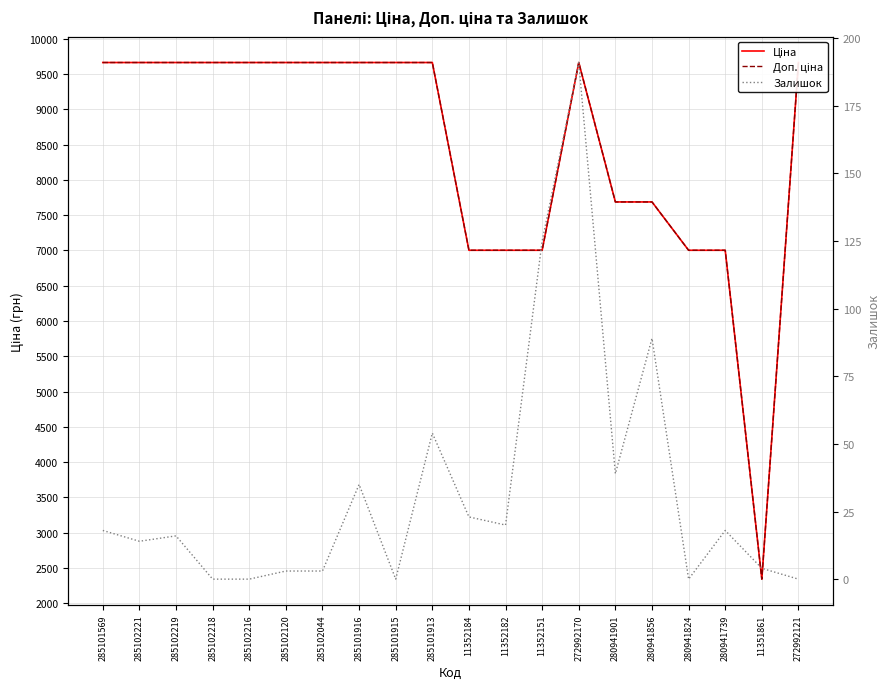

True or false: Доп. ціна has a value of 3052.8 at 11352182.

False